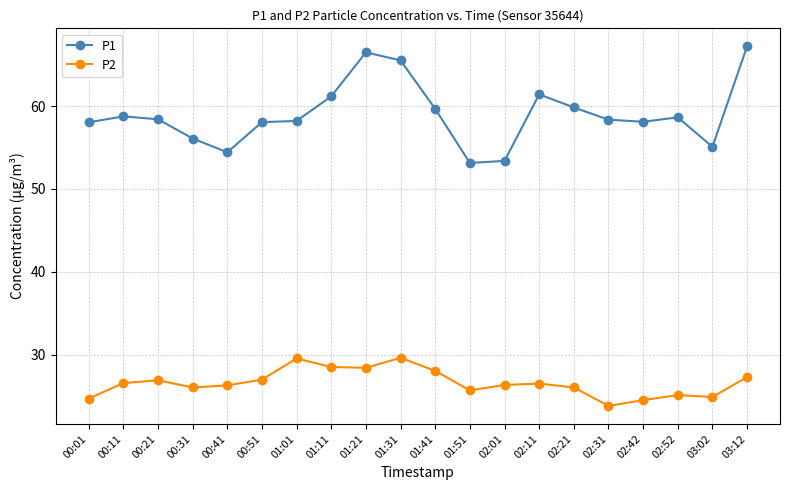

Which series has the largest range (max minus min)?

P1